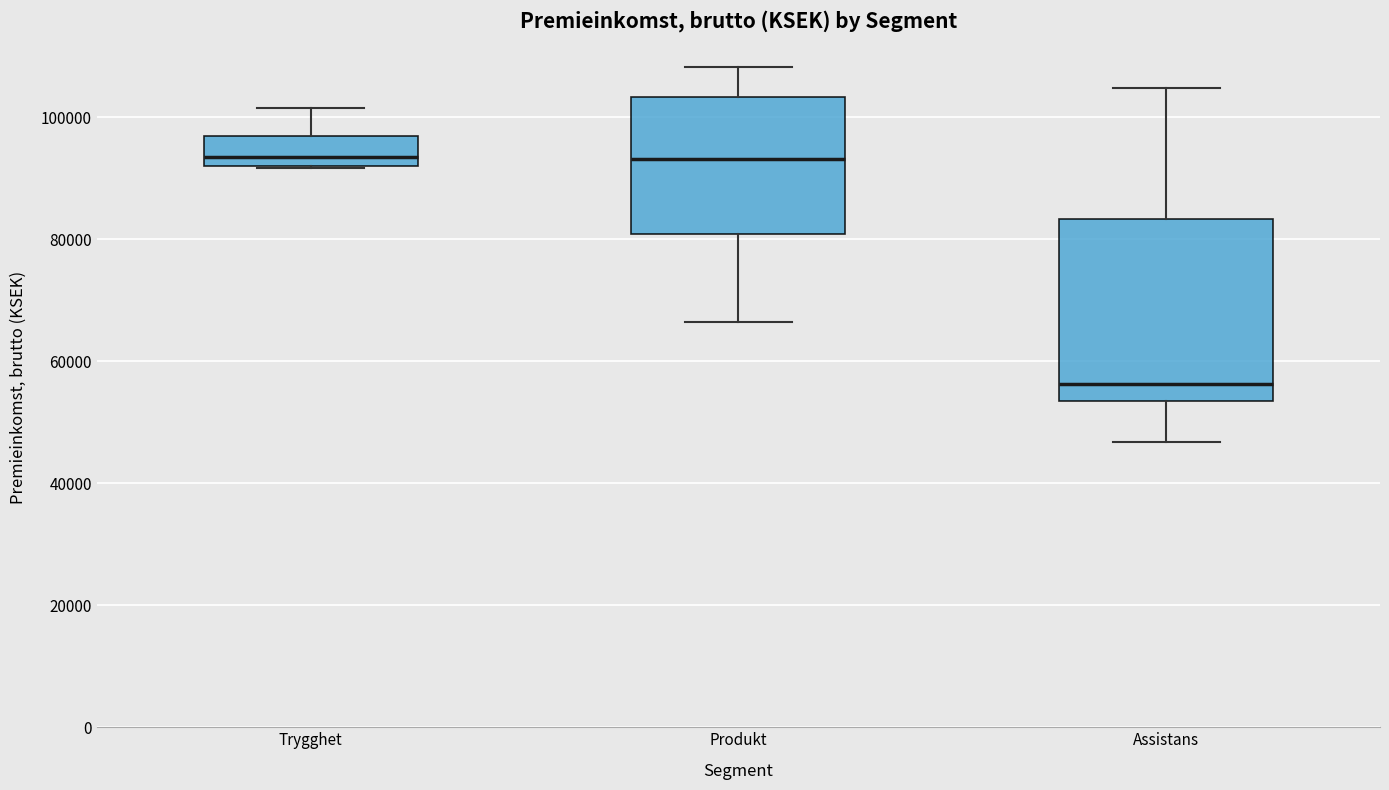

Reading left to right, transcribe this box plot: for each box, give where its median line is, the range the box spans, and where its two whiskers end, as read against the y-axis. The values are not printed on the chart, so give them approximately, as read against the axis.

Trygghet: median 94000, box 92000 to 98000, whiskers 92000 to 102000
Produkt: median 94000, box 80000 to 104000, whiskers 66000 to 108000
Assistans: median 56000, box 54000 to 84000, whiskers 46000 to 104000